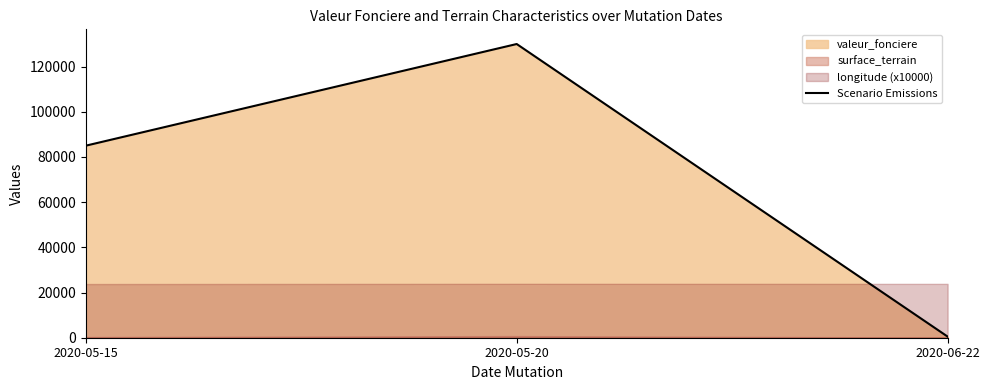

Reading left to right, transcribe all the data shown in this chart.

2020-05-15=85000	2020-05-20=130000	2020-06-22=495